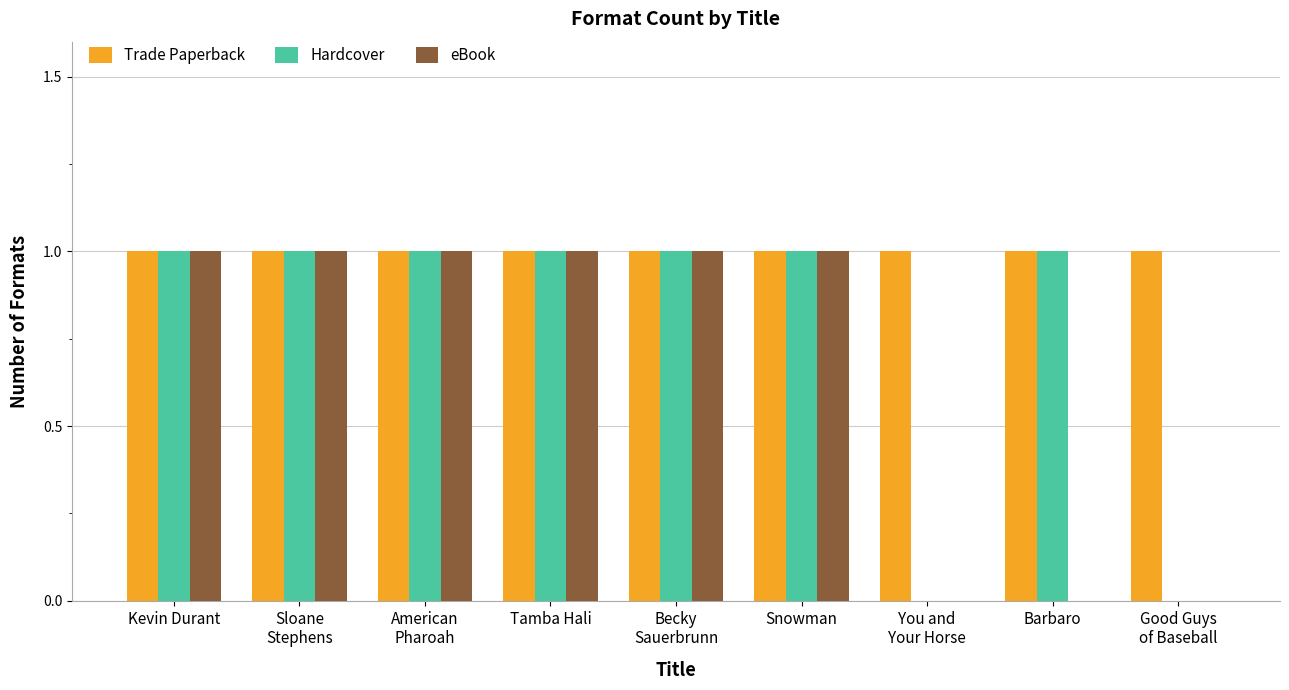

The value of Trade Paperback at Barbaro is 1. True or false?

True